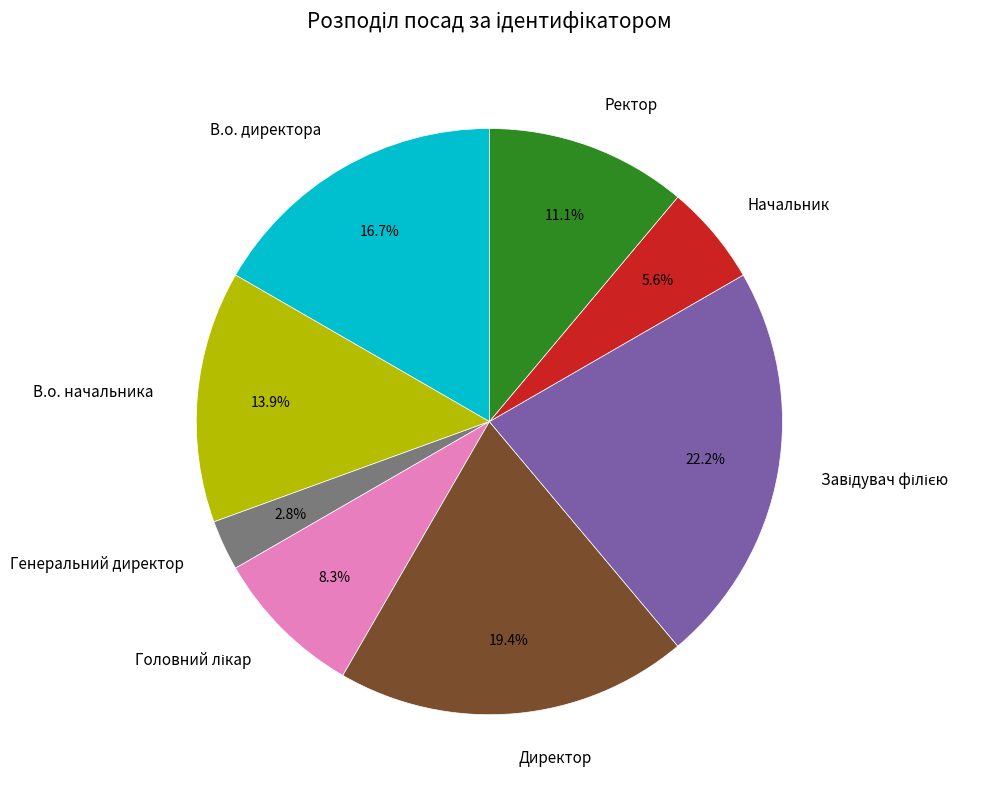

Is Начальник the majority of the pie?

No